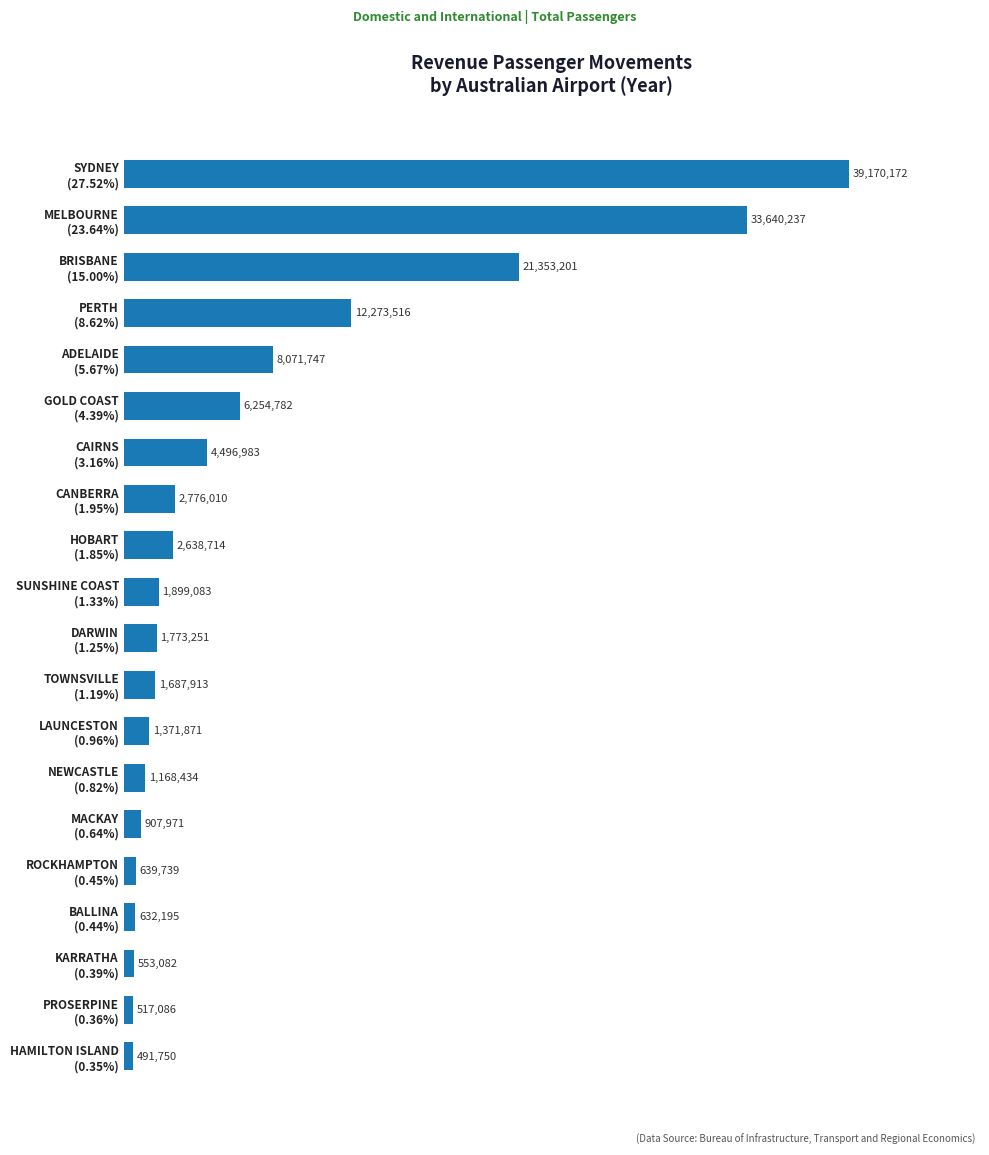

Does the chart contain any negative values?

No